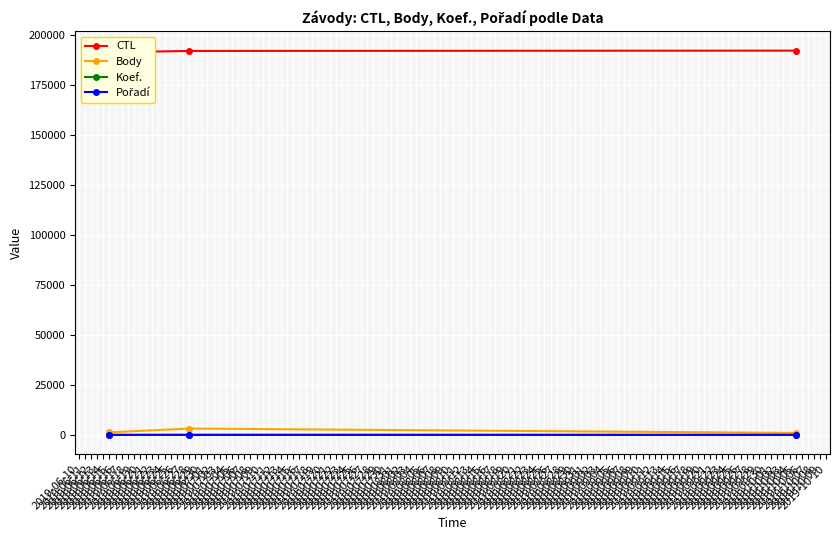

At which category is the sum across all series the highest?

2019-06-28